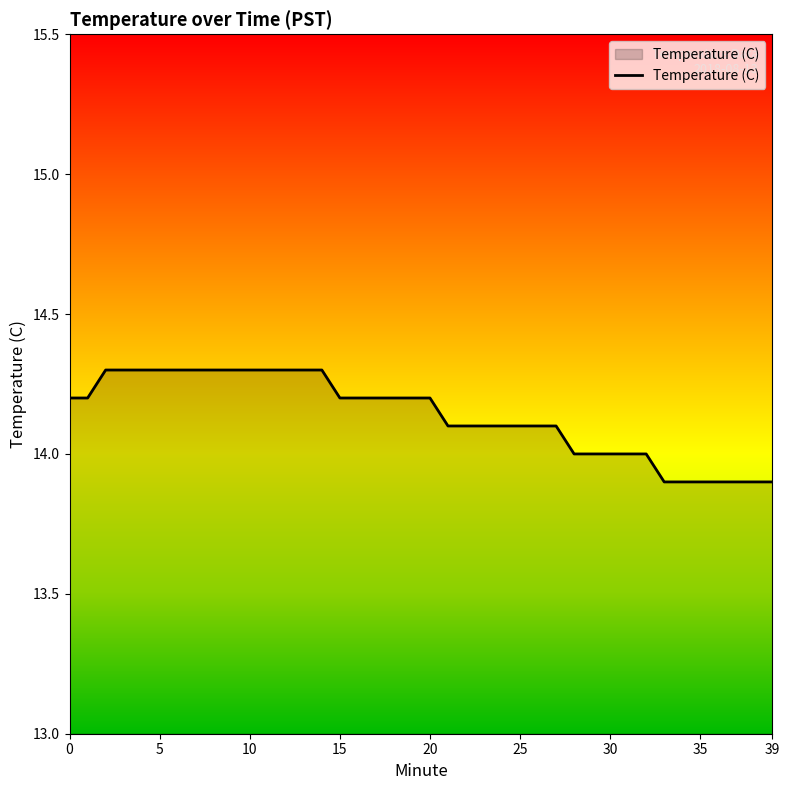

What is the smallest value displayed?

13.9